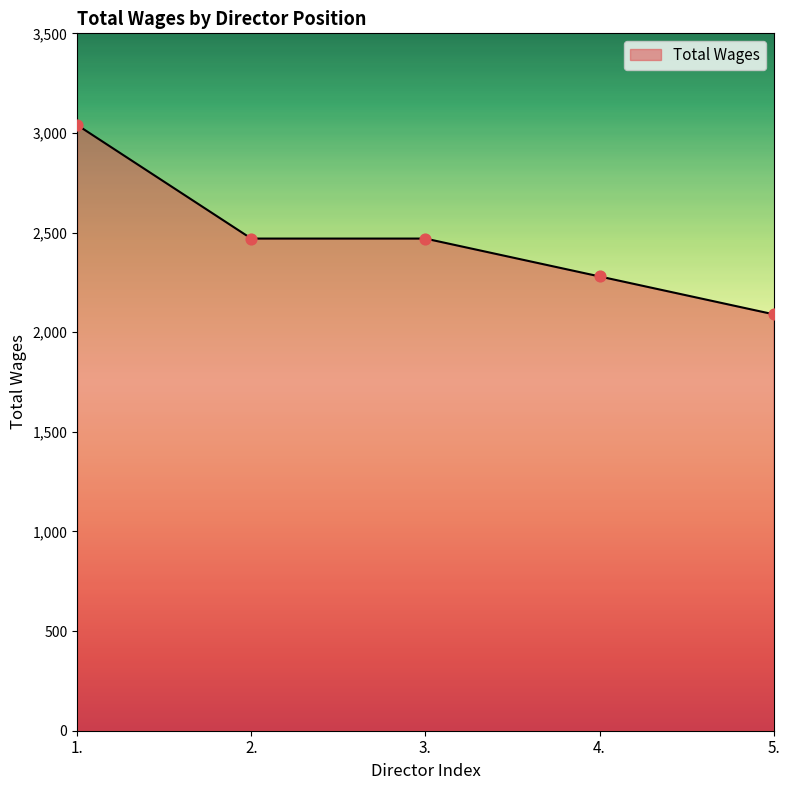

Approximately how many times larger is the value at 2. compared to 4.?

1.1